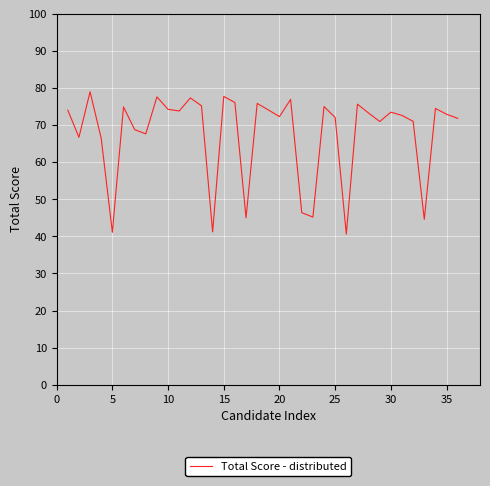

What is the minimum value shown in the chart?

40.6